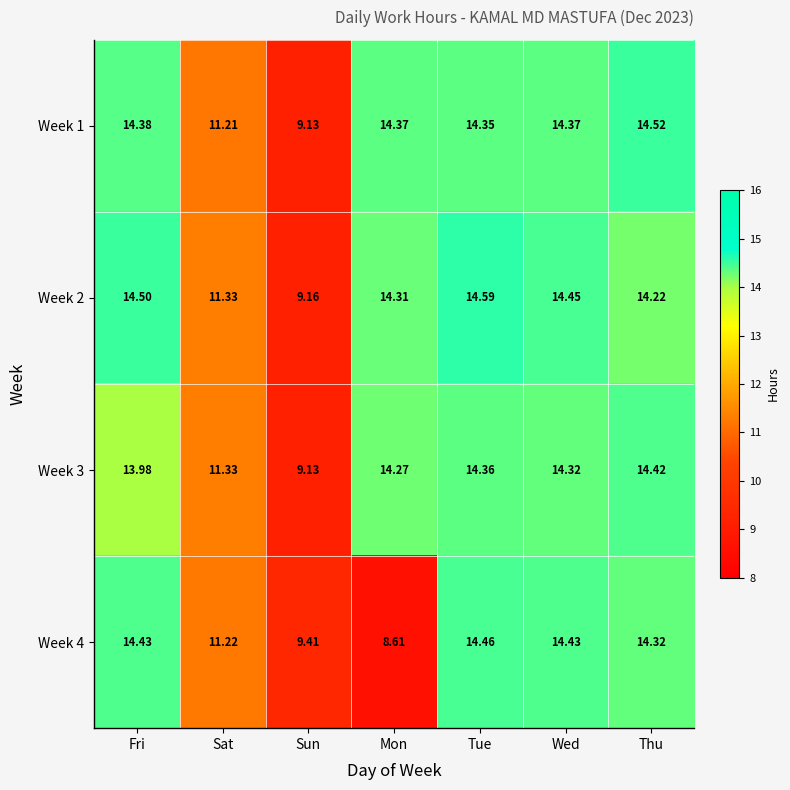

Which category has the lowest value in the Week 2 series?

Sun